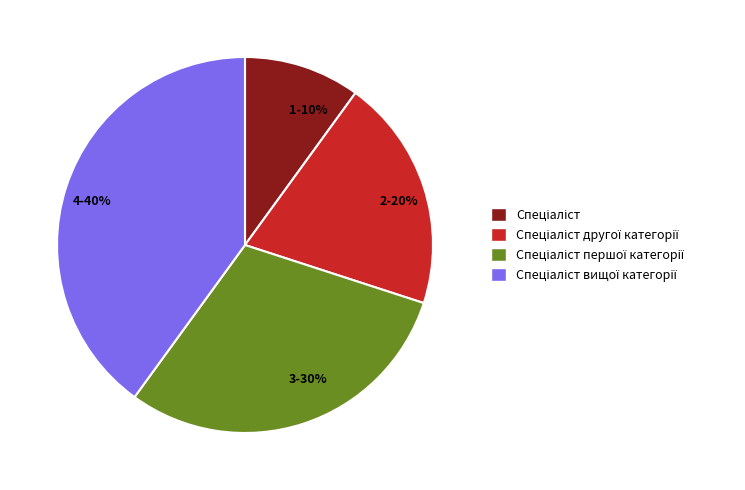

Does any single category account for the majority?

No